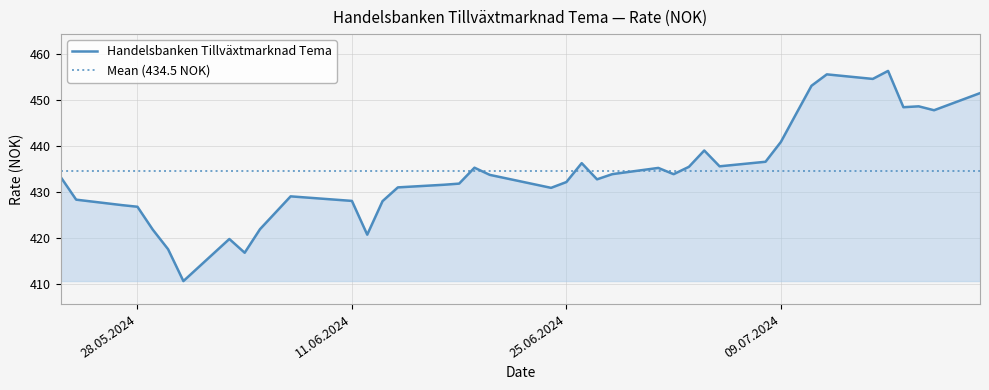

The chart shows a value of 730.3 at 25.06.2024. True or false?

False